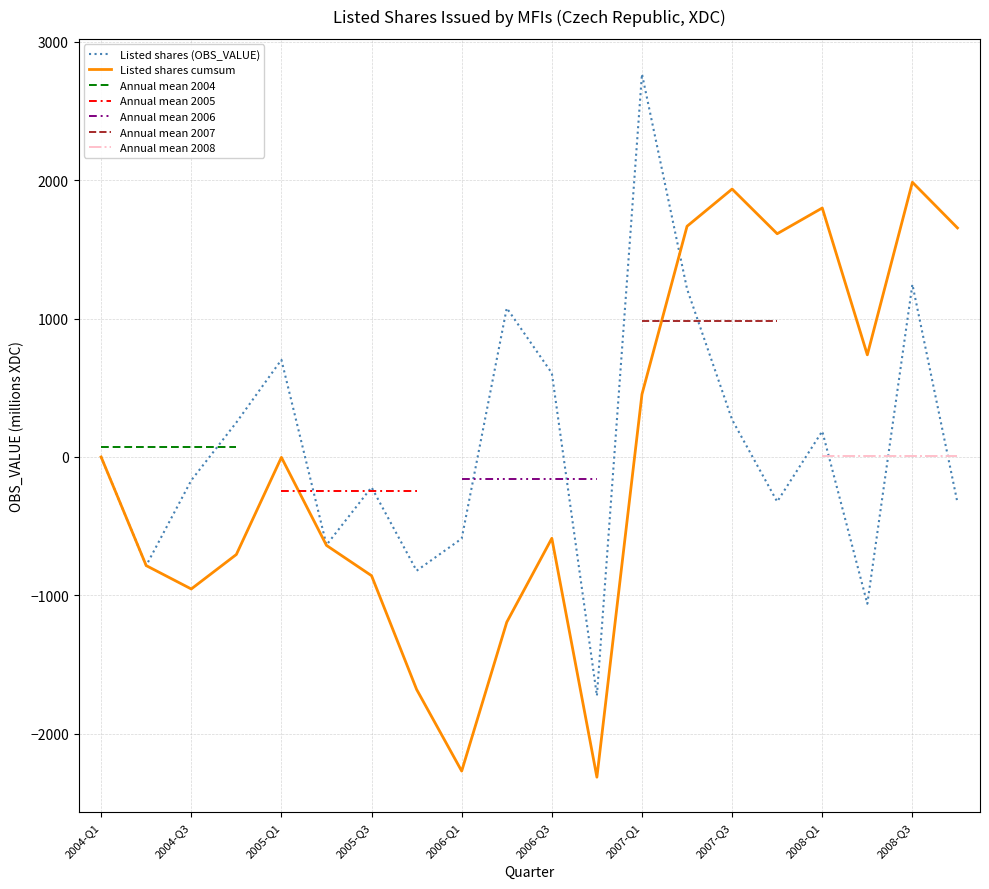

List the labels in order of value, smallest first.

2006-Q4, 2008-Q2, 2005-Q4, 2004-Q2, 2005-Q2, 2006-Q1, 2008-Q4, 2007-Q4, 2005-Q3, 2004-Q3, 2004-Q1, 2008-Q1, 2004-Q4, 2007-Q3, 2006-Q3, 2005-Q1, 2006-Q2, 2007-Q2, 2008-Q3, 2007-Q1